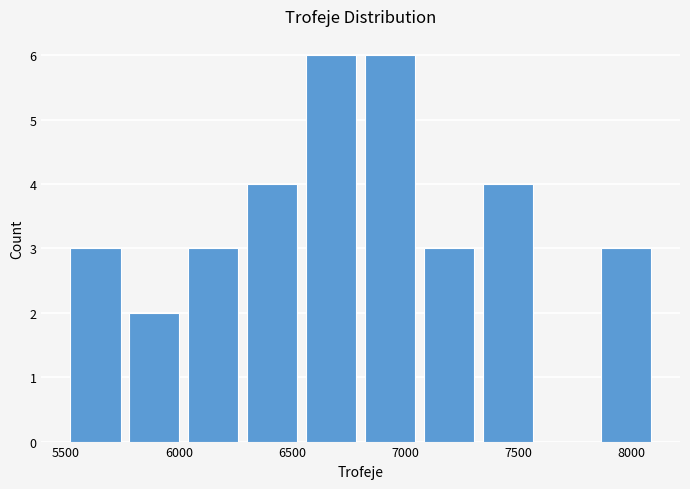

Reading left to right, list every bar in this chart as the range it spans on the x-axis followed by its height. Neither the bar edges nor the heights are printed on the chart, so give them approximately, as read against the axes.

5500 to 5750: 3
5750 to 6000: 2
6000 to 6300: 3
6300 to 6550: 4
6550 to 6800: 6
6800 to 7050: 6
7050 to 7350: 3
7350 to 7600: 4
7600 to 7850: 0
7850 to 8100: 3